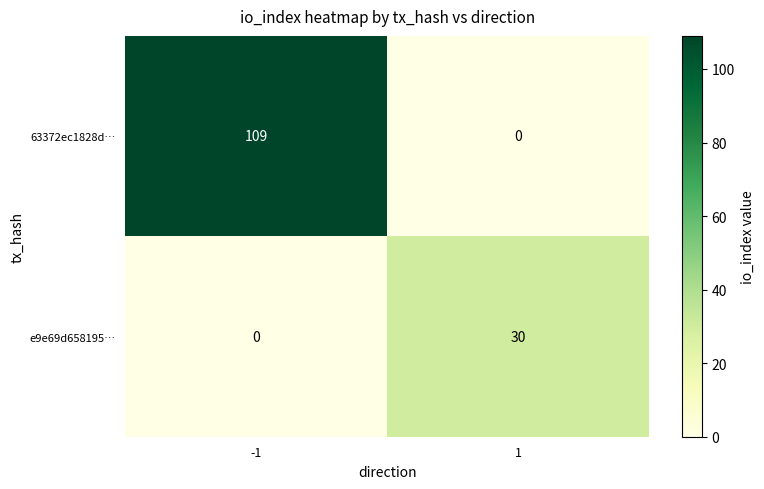

What is the difference between the 63372ec1828d… values at 1 and -1?

109